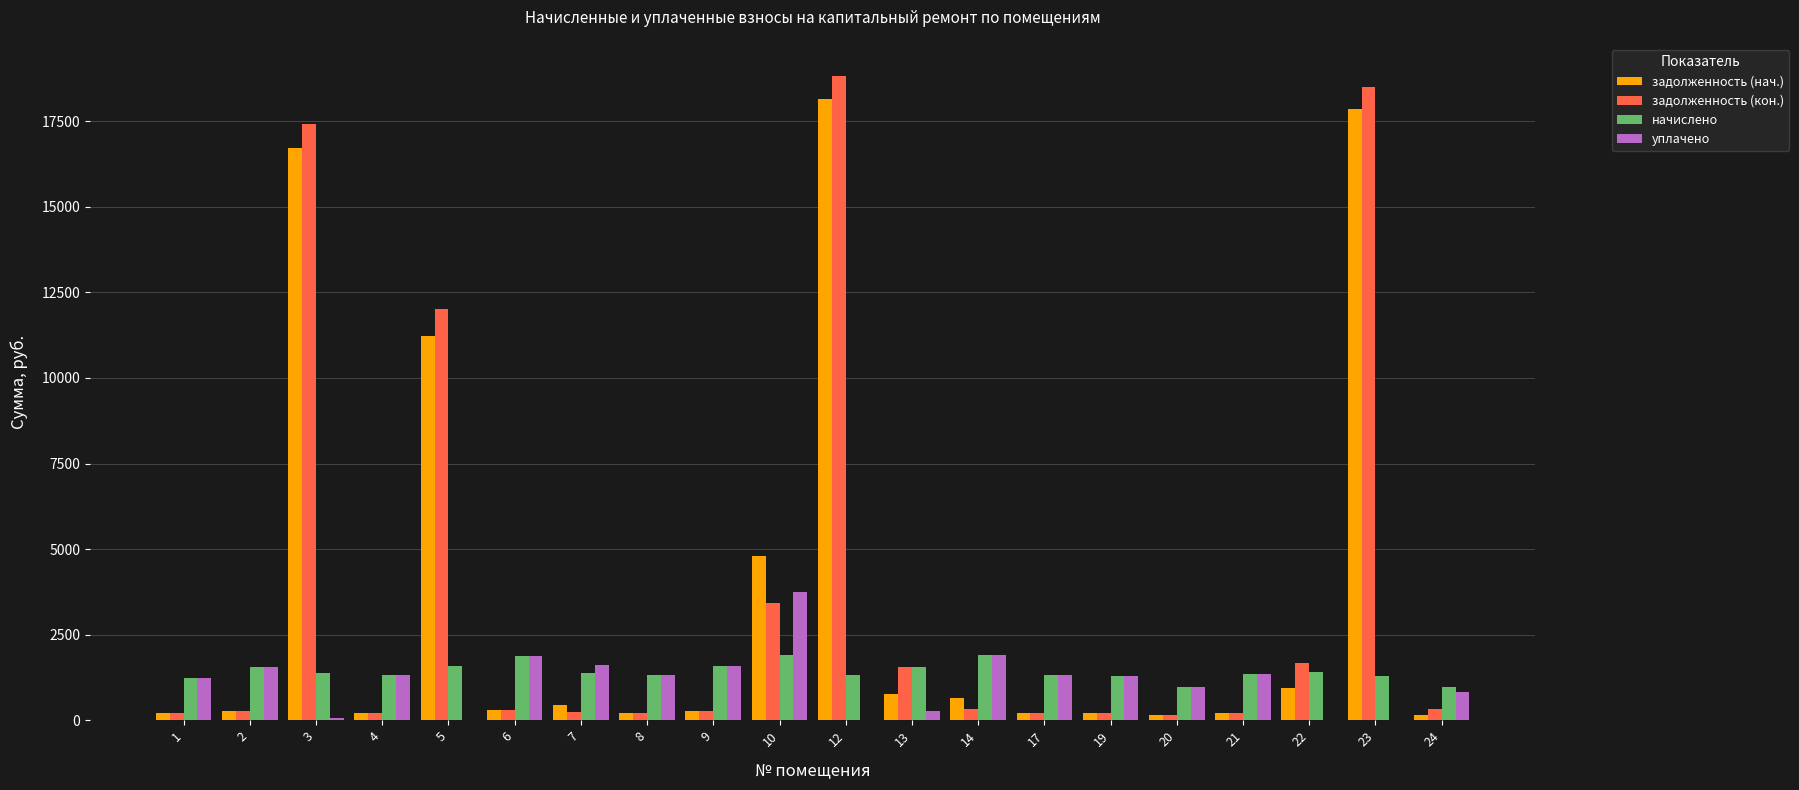

Is the value of задолженность (нач.) at 5 greater than the value of начислено at 22?

Yes